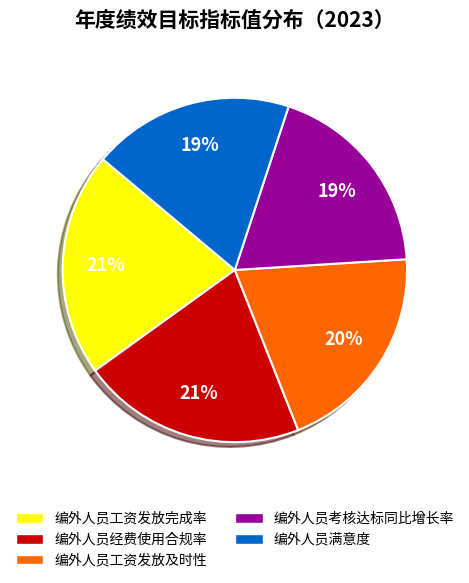

To the nearest percent, what is the difference between the largest and smallest slice percentages?

2%